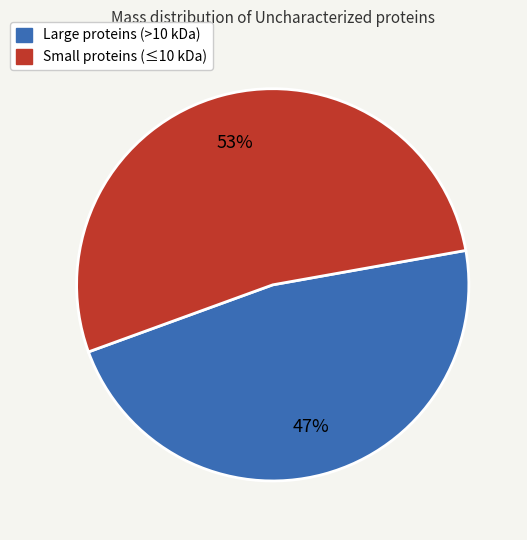

Is there a majority slice in this chart?

Yes